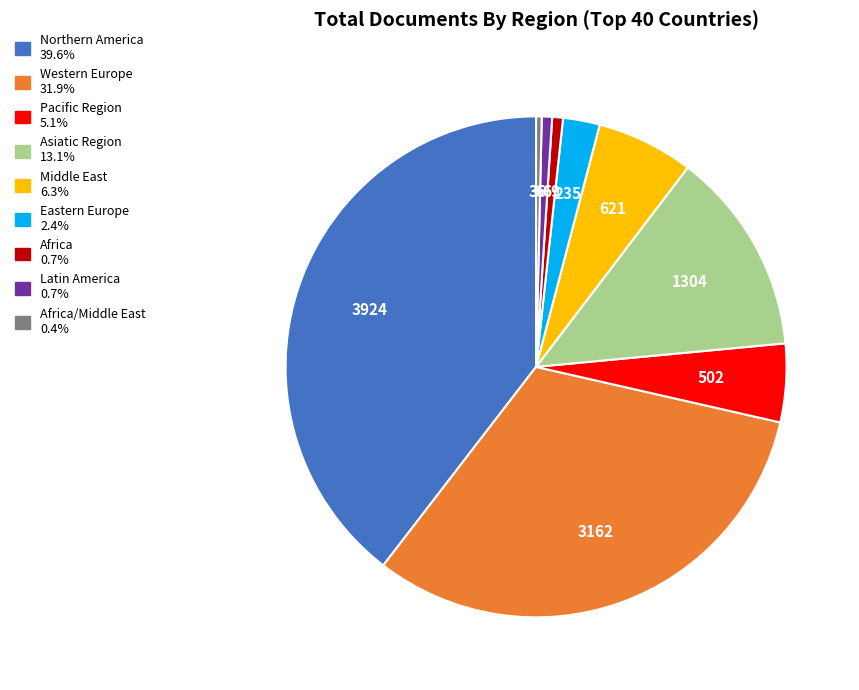

How many slices are in this pie chart?

9